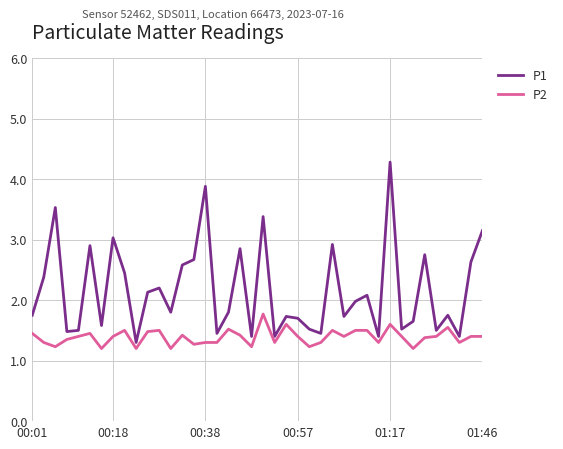

Which series has the largest range (max minus min)?

P1